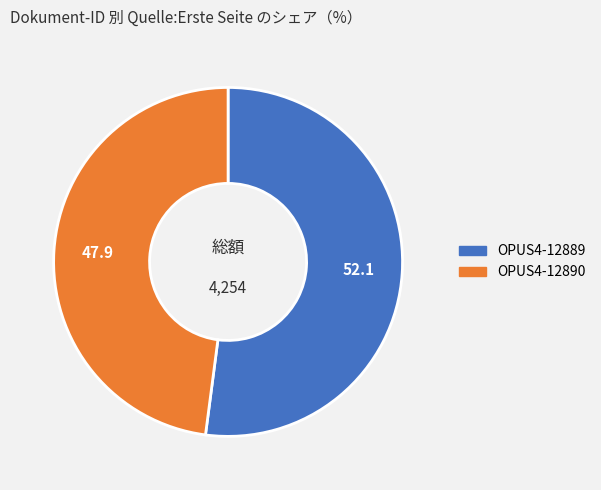

Between OPUS4-12890 and OPUS4-12889, which is larger?

OPUS4-12889